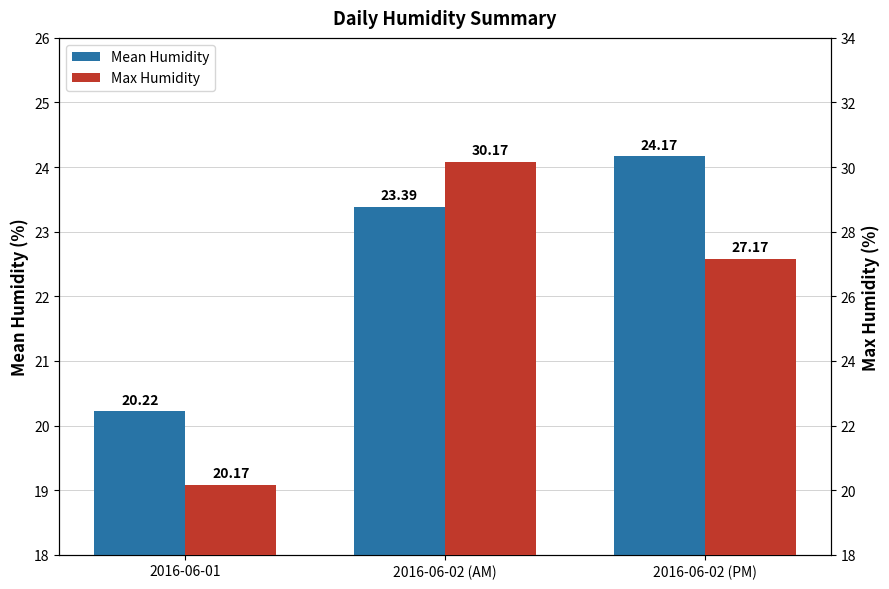

Between 2016-06-01 and 2016-06-02 (AM), which series saw the biggest shift?

Max Humidity